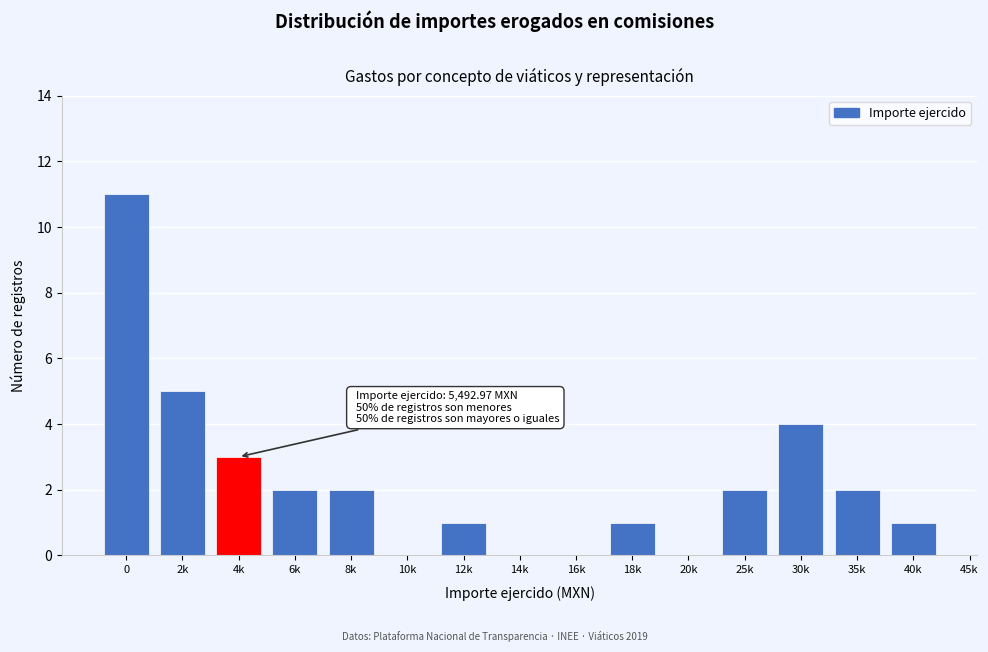

Reading left to right, transcribe all the data shown in this chart.

0=11	2k=5	4k=3	6k=2	8k=2	10k=0	12k=1	14k=0	16k=0	18k=1	20k=0	25k=2	30k=4	35k=2	40k=1